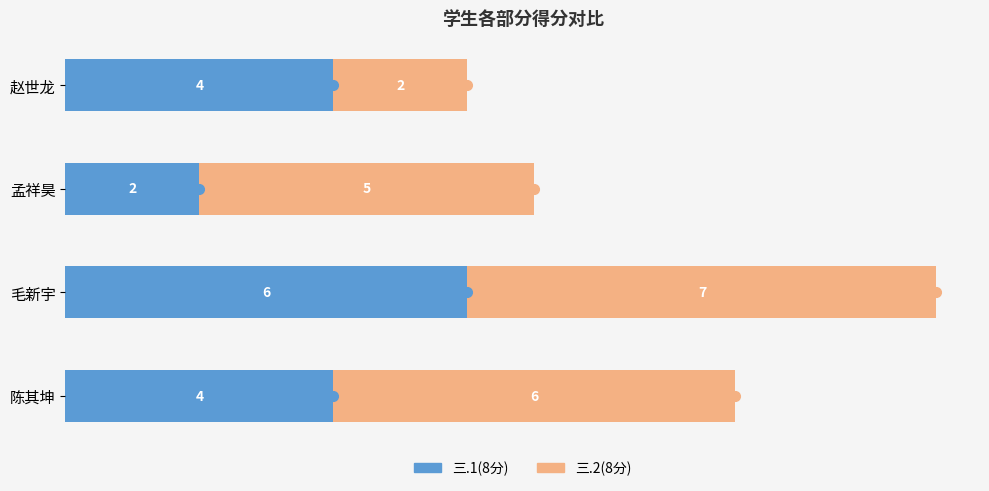

At which category is the sum across all series the highest?

毛新宇